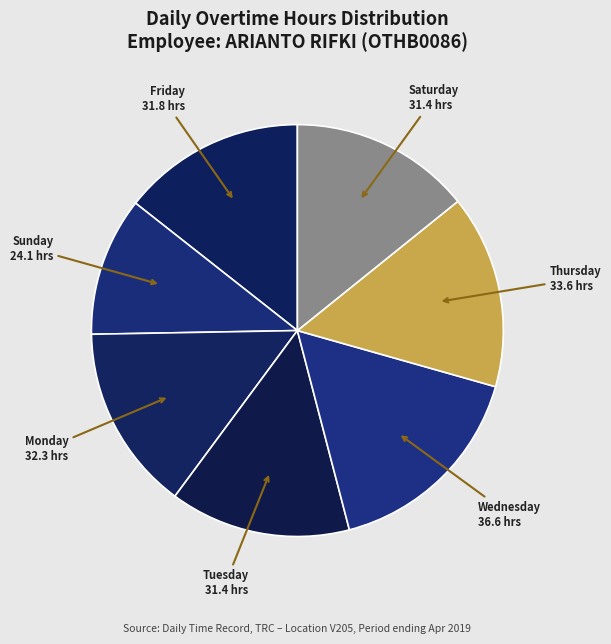

What is the smallest slice in the pie chart?

Sunday